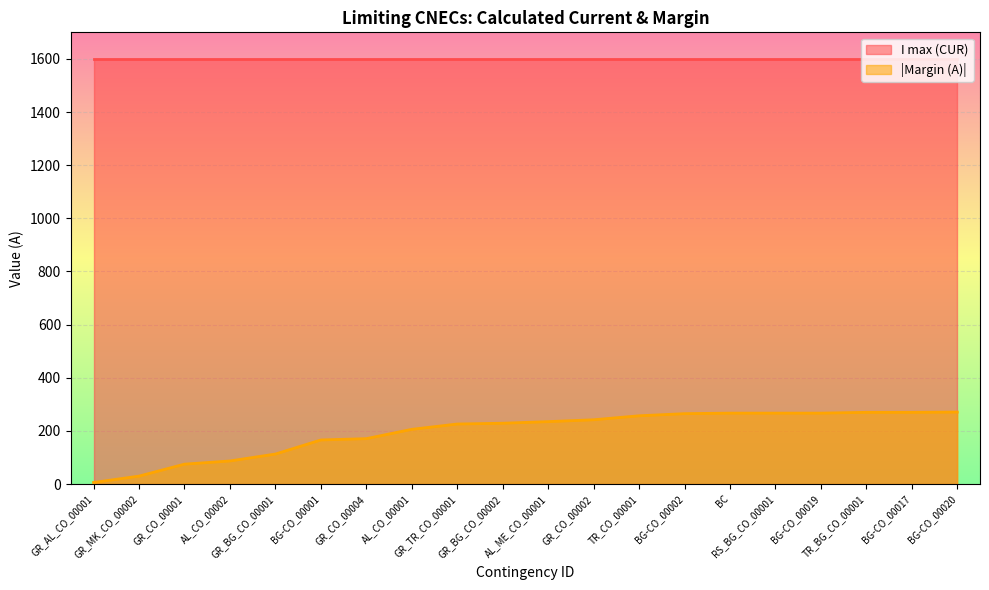

How many data points are above 235?

9